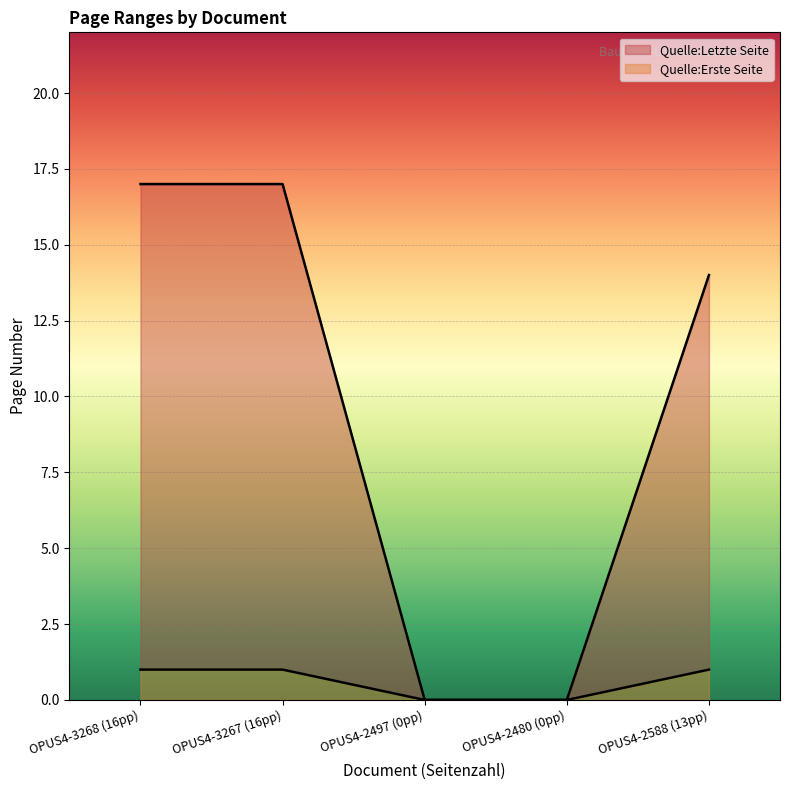

Reading right to left, transcribe all the data shown in this chart.

14	0	0	17	17